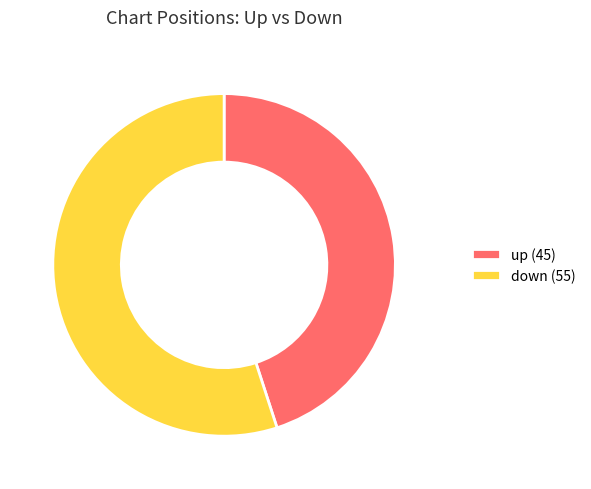

Combined, do down (55) and up (45) account for over 50%?

Yes